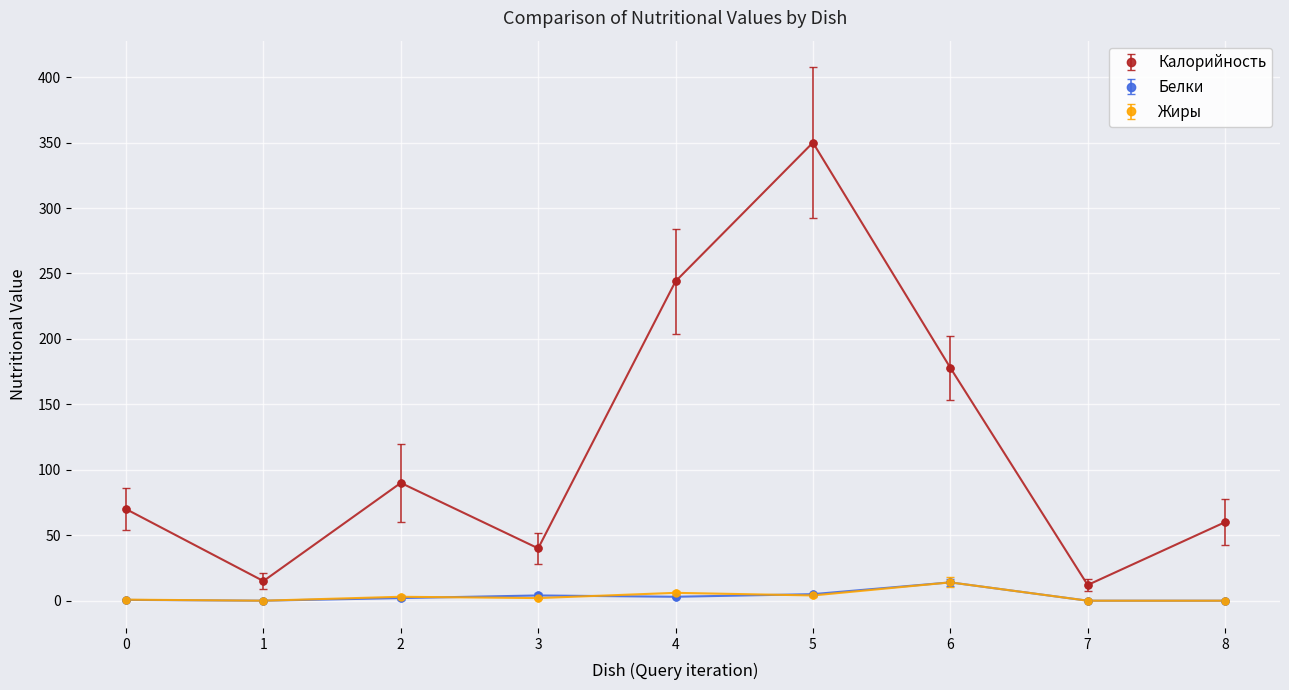

Which series has the largest total across all categories?

Калорийность